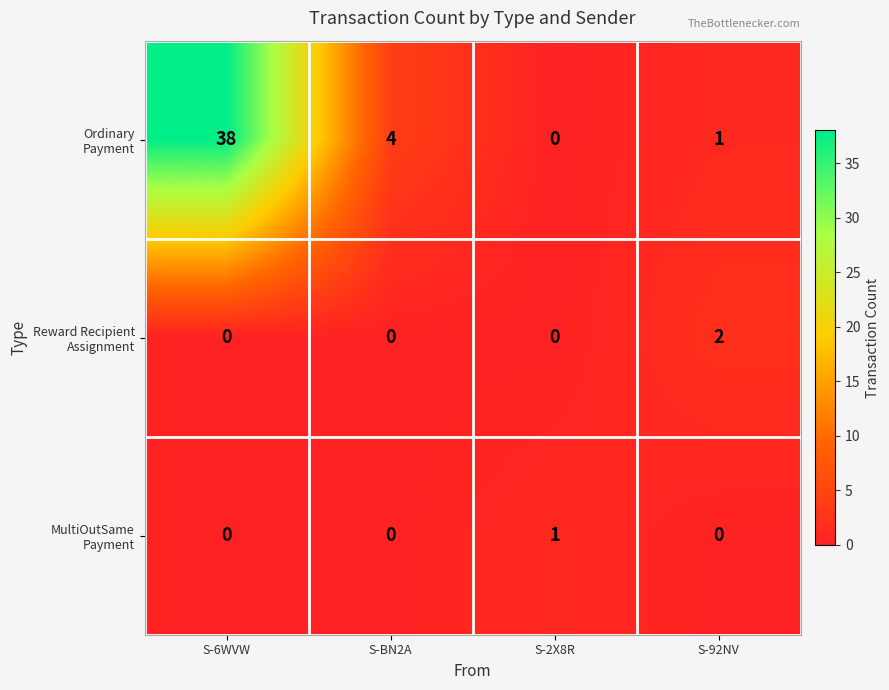

What is the total value across all series at S-BN2A?

4